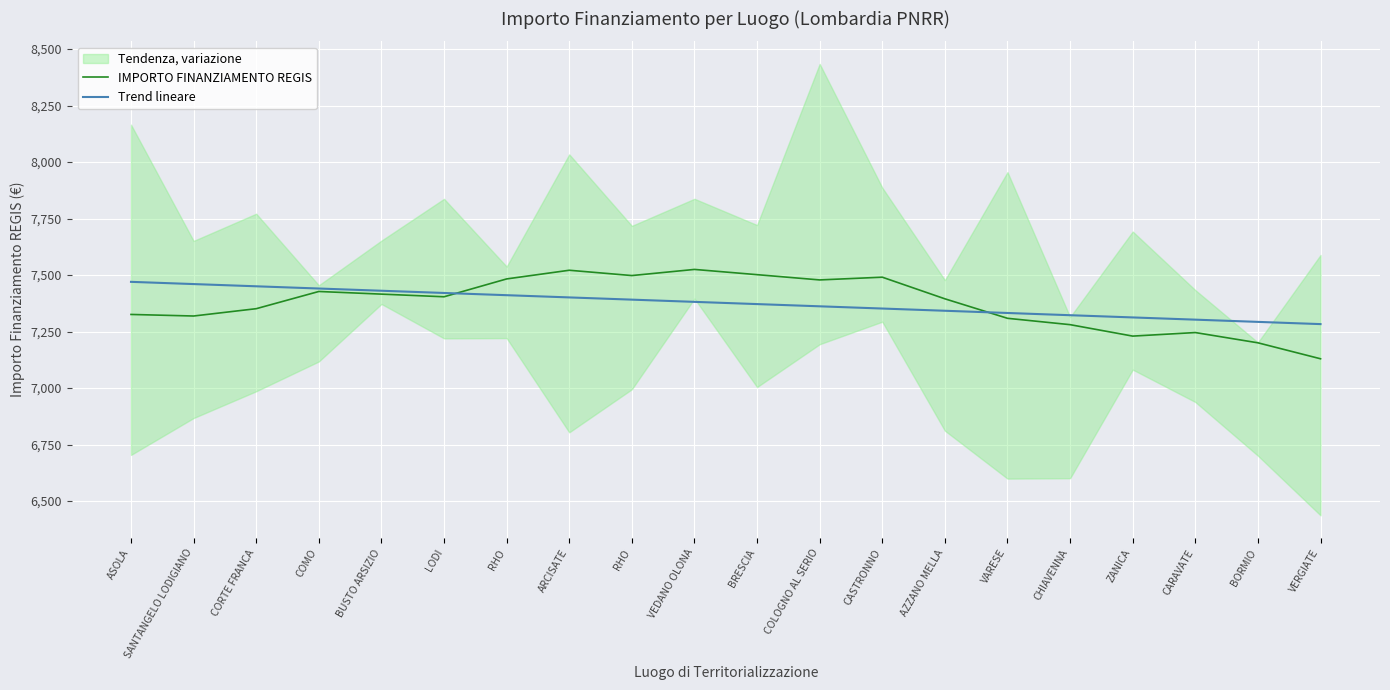

What is the spread (max minus min) of values at BORMIO?

92.6